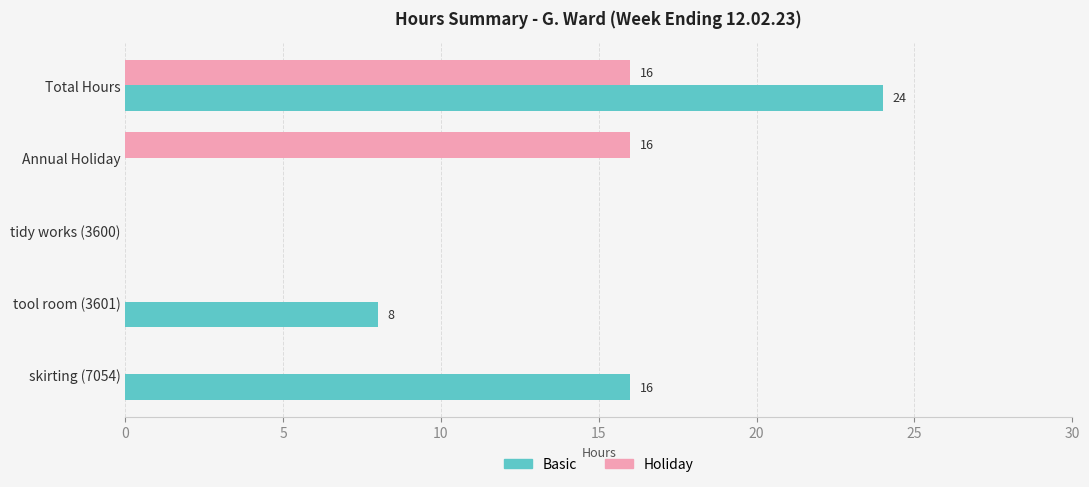

The Holiday series shows 16 at Annual Holiday. True or false?

True